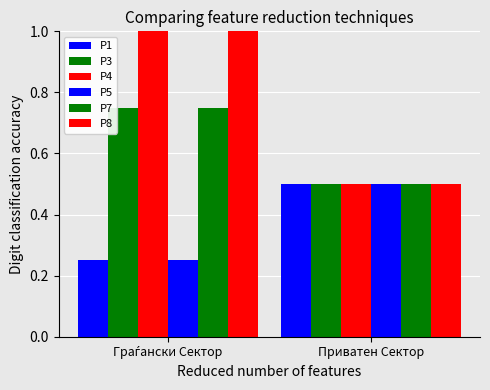

How many groups of bars are there?

2